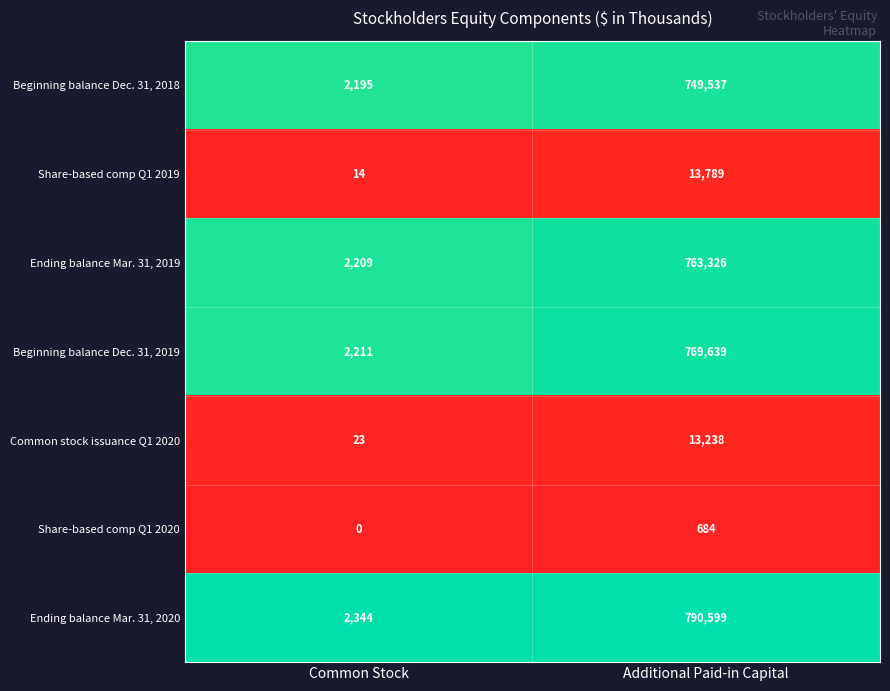

Which category has the highest value in the Common stock issuance Q1 2020 series?

Additional Paid-in Capital